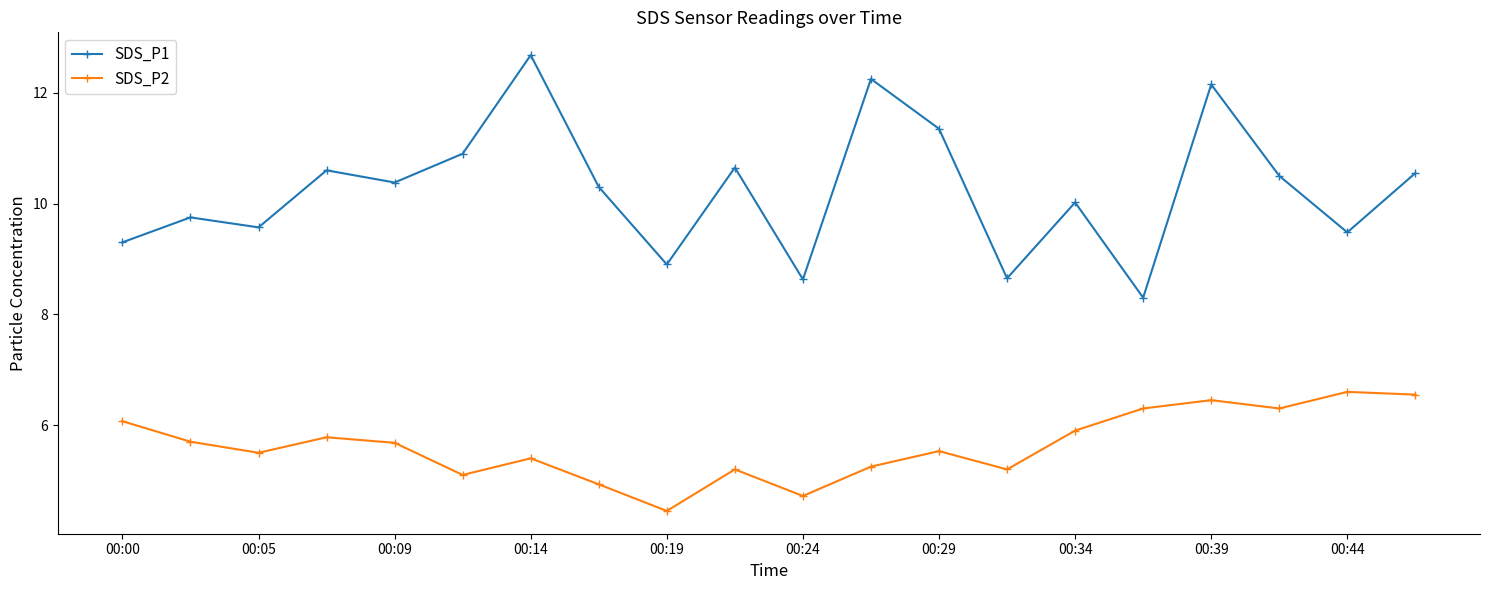

Which series has the largest total across all categories?

SDS_P1